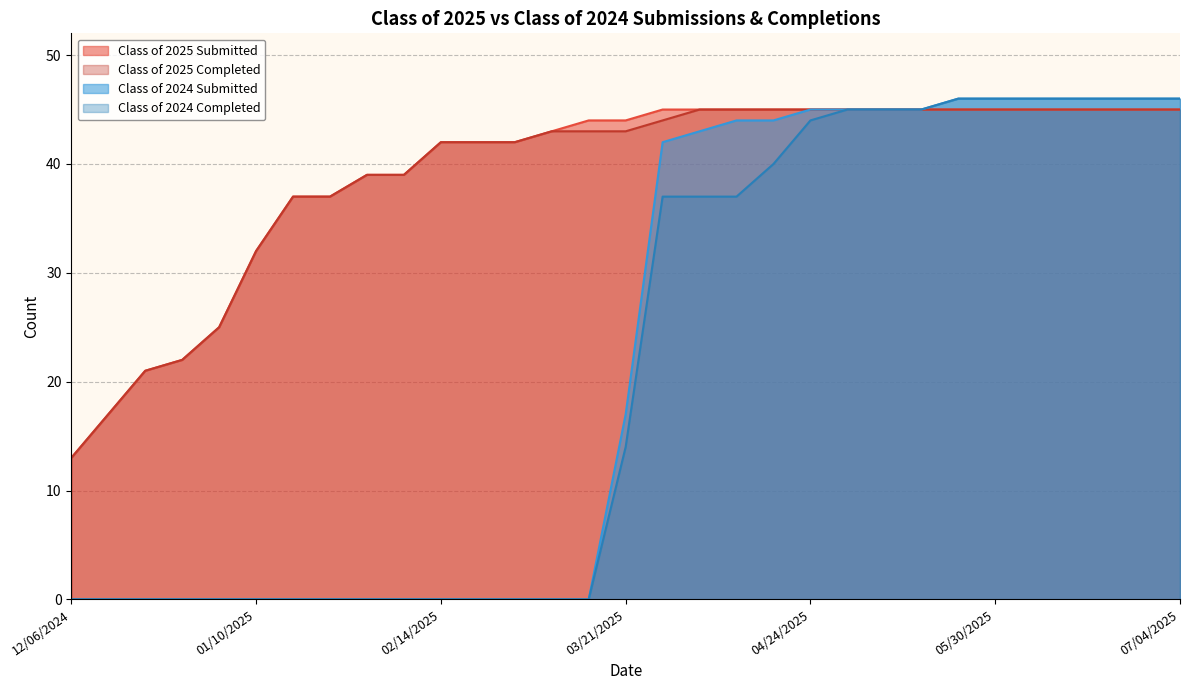

Where is Class of 2024 Completed nearest to the value 23?

03/21/2025